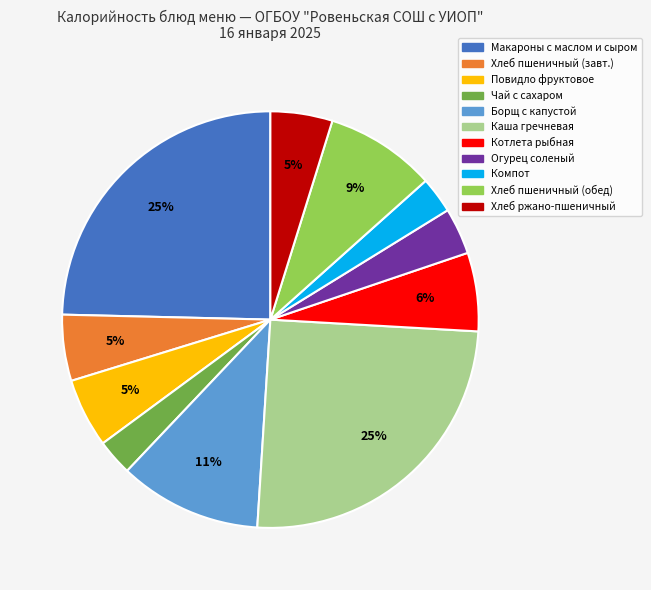

Does any single category account for the majority?

No